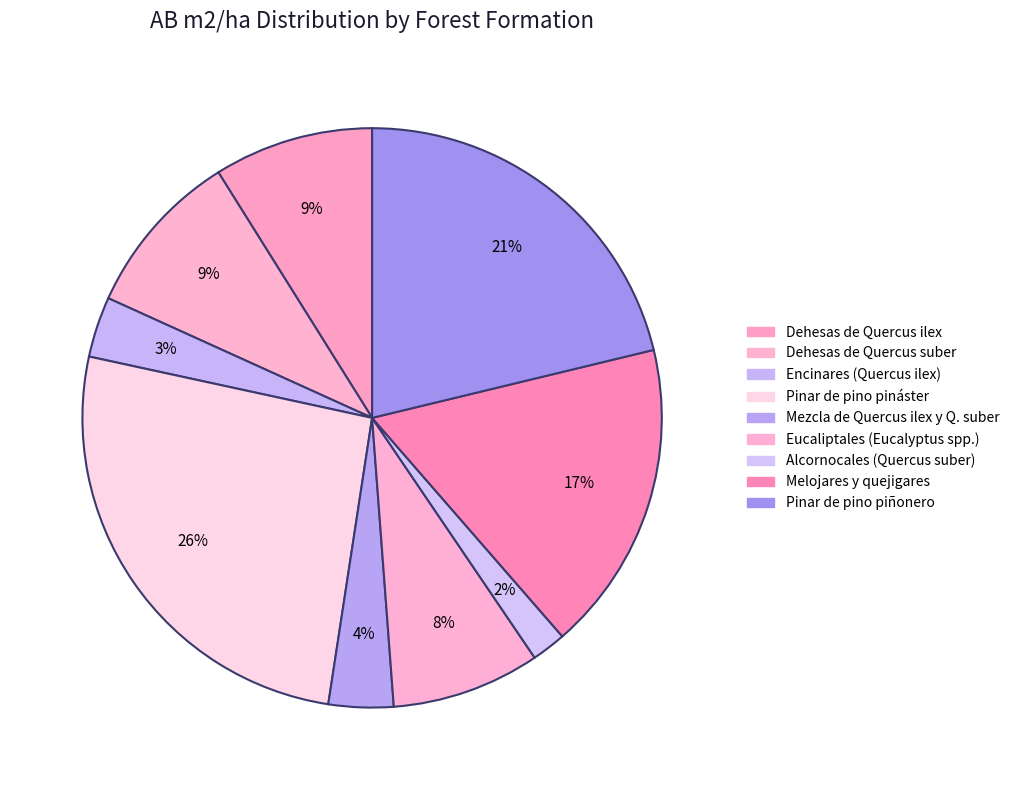

What percentage is the Eucaliptales (Eucalyptus spp.) slice, to the nearest percent?

8%